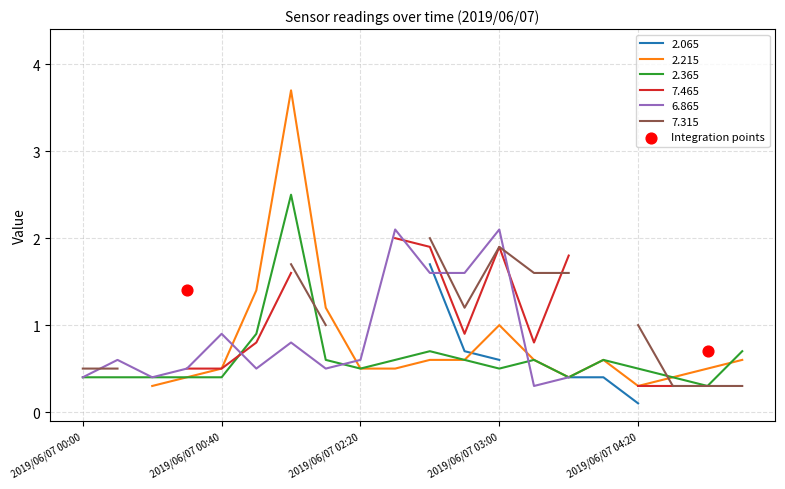

What is the lowest value of the 2.365 series?

0.3